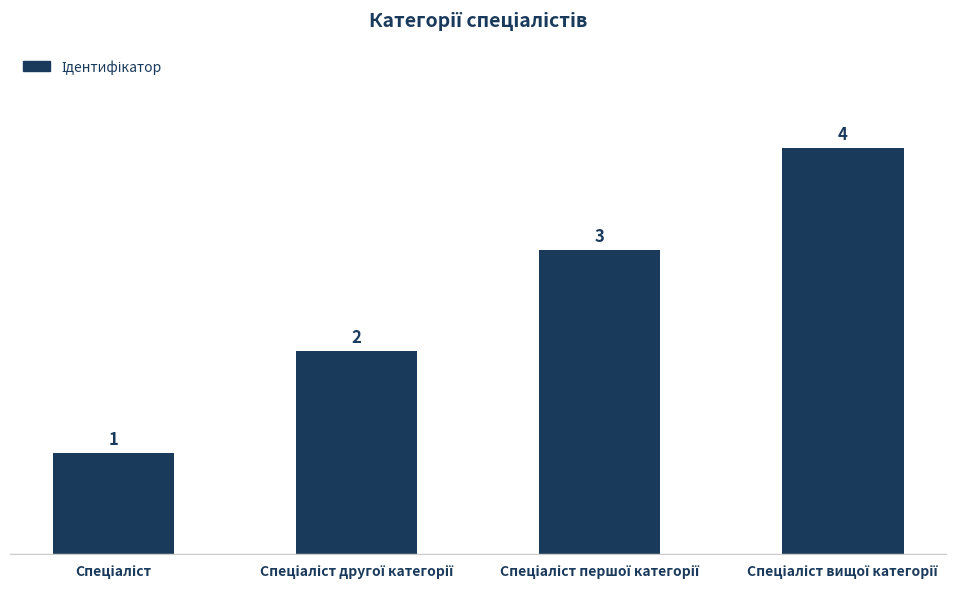

What is the difference between the maximum and minimum values?

3